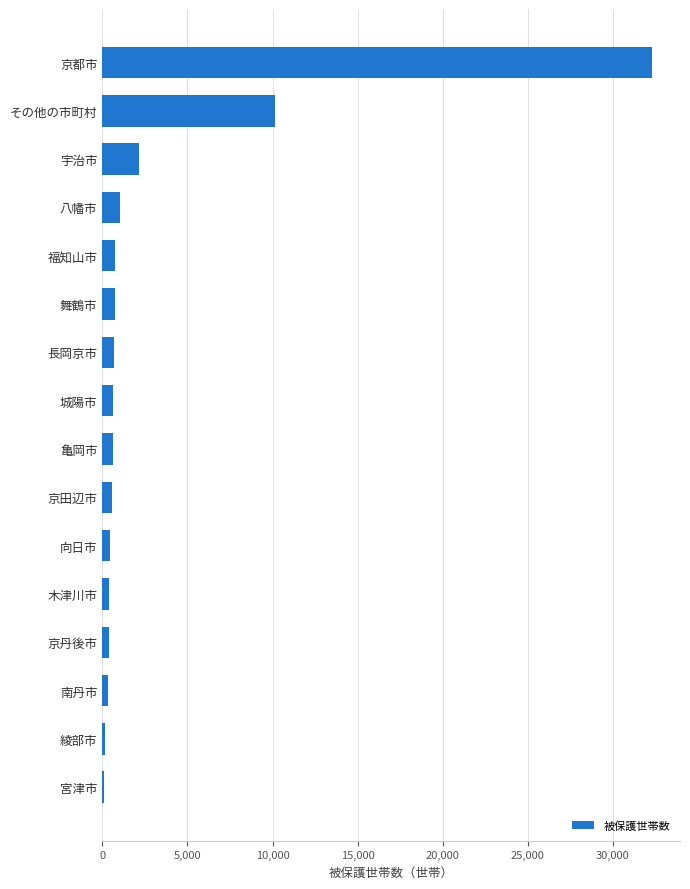

What is the sum of all values?

51471